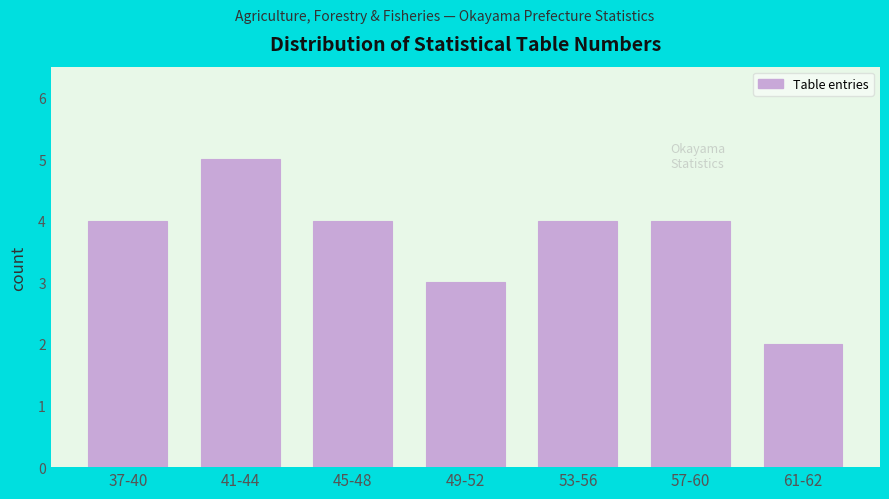

Reading left to right, transcribe all the data shown in this chart.

37-40=4	41-44=5	45-48=4	49-52=3	53-56=4	57-60=4	61-62=2